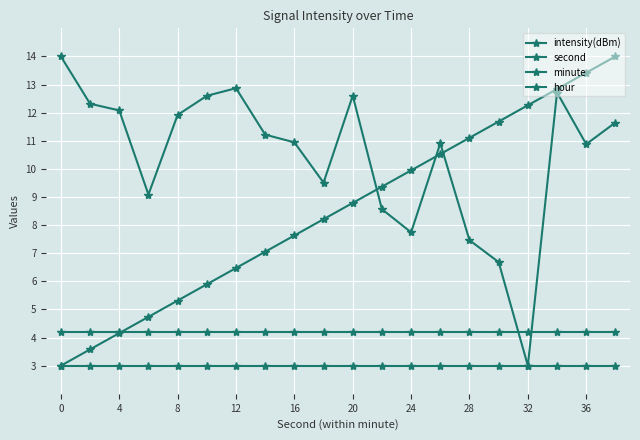

What is the average value of the second series?

8.5